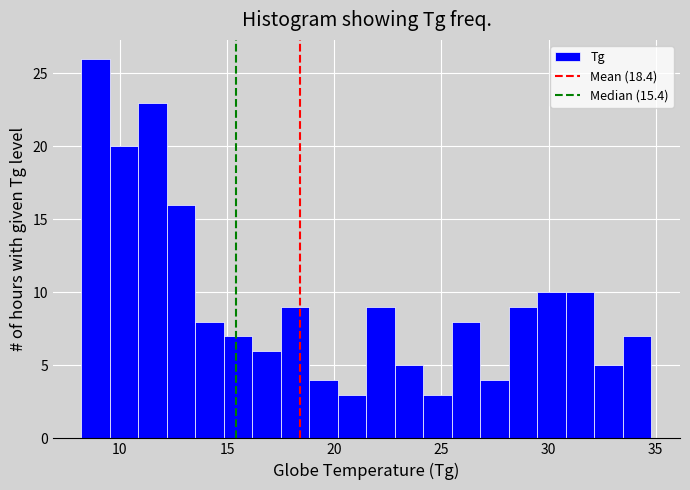

Around what value on the x-axis is the tallest bar? Give the approximate position of its centre, as read against the axis.

9.0